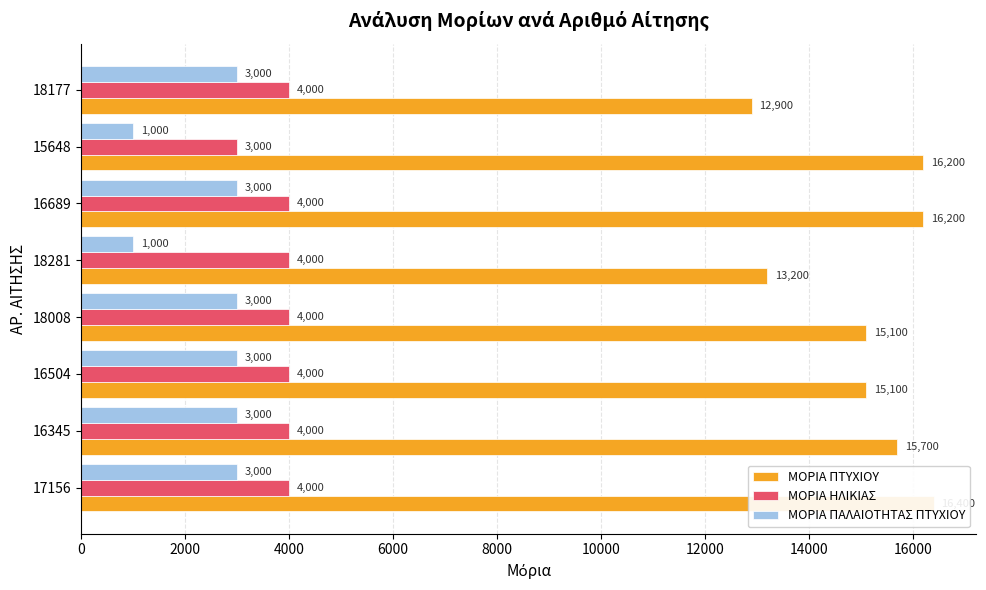

What is the difference between the highest and lowest values at 18008?

12100